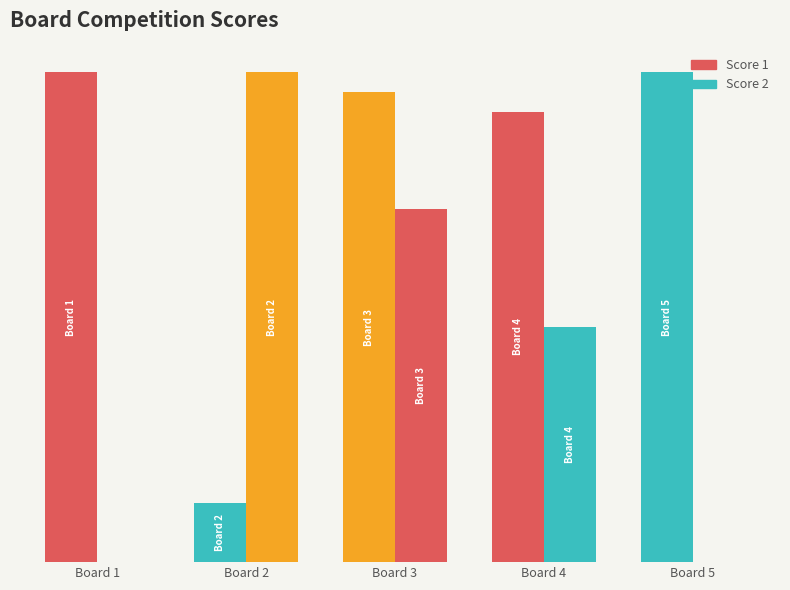

What is the maximum value shown in the chart?

25